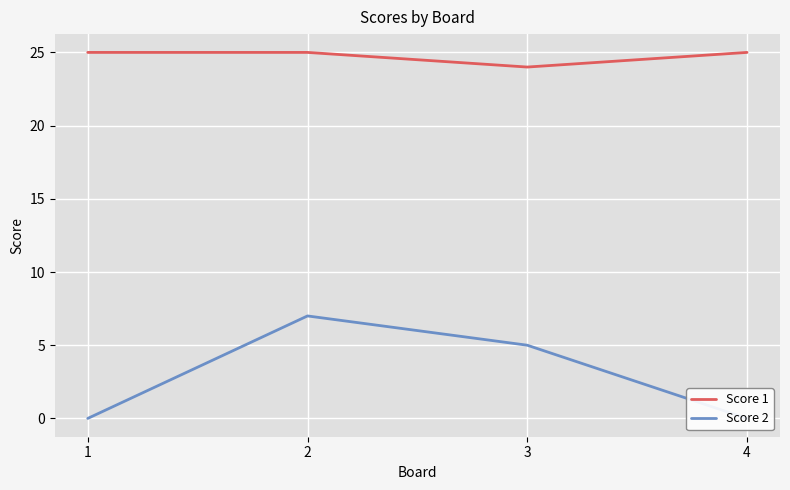

Is it true that Score 2 equals 8 at 3?

False